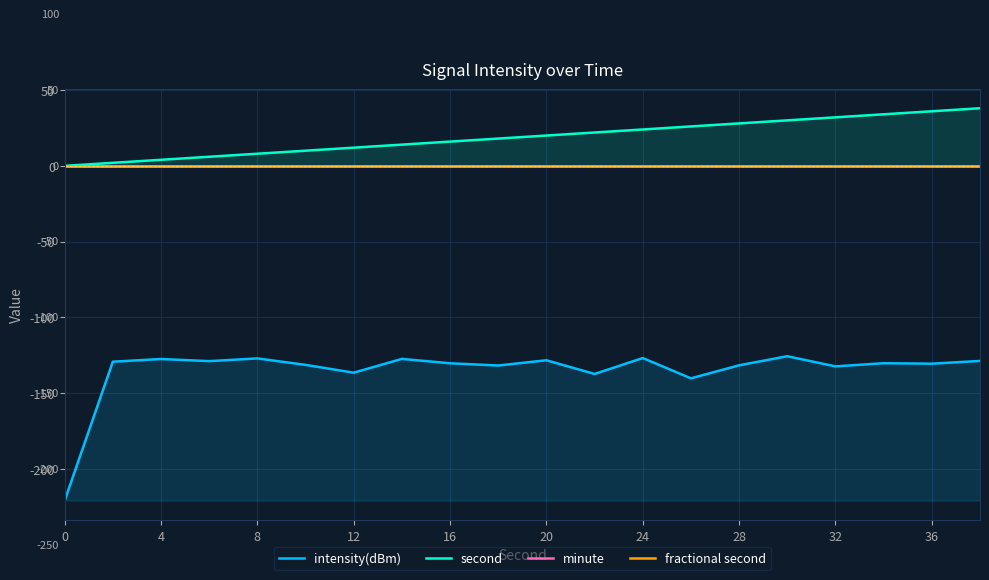

Count the number of data series in this chart.

4